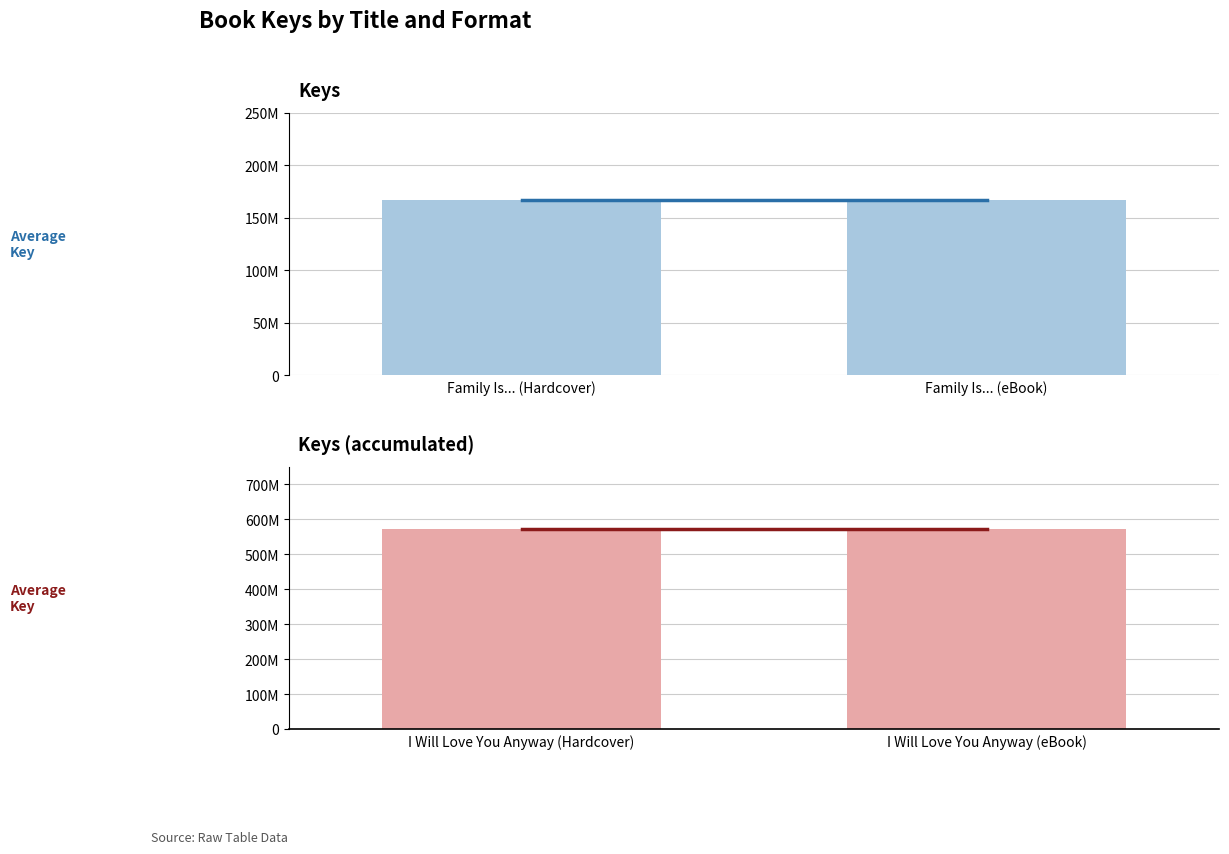

Is it true that I Will Love You Anyway Key equals 571690352 at I Will Love You Anyway (Hardcover)?

True